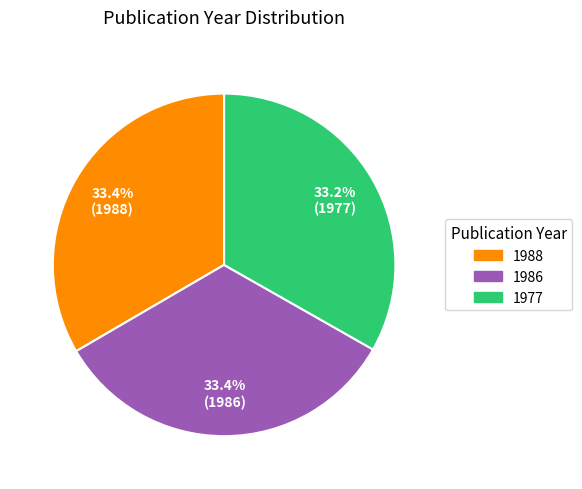

Is it true that 1977 is 40% of the pie?

False